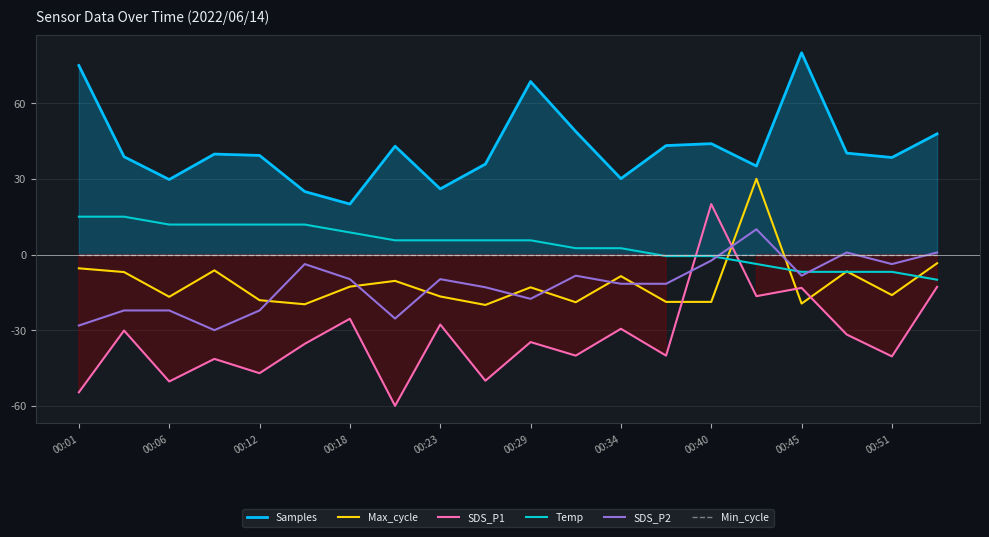

True or false: Temp has a value of -11.8 at 17.

False